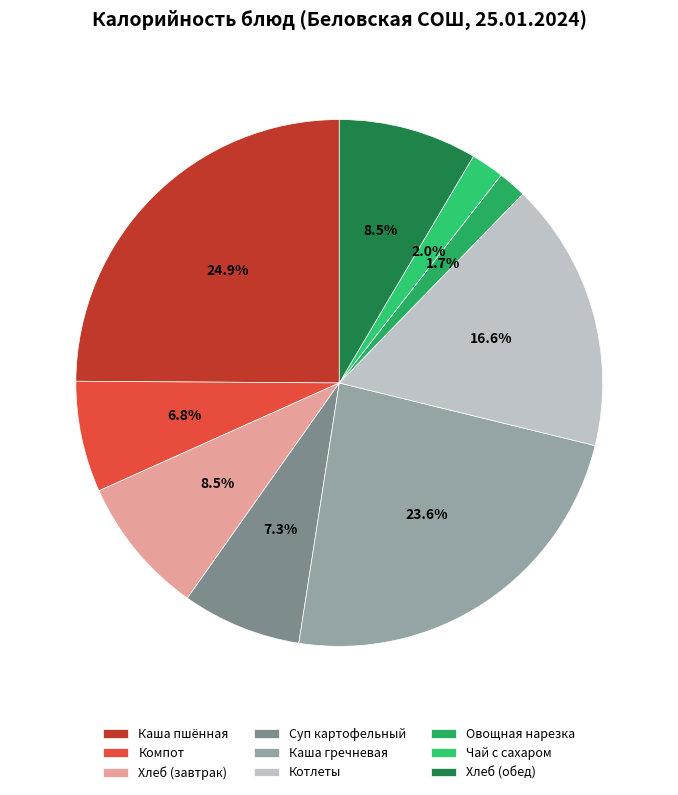

Count the number of slices in the pie.

9